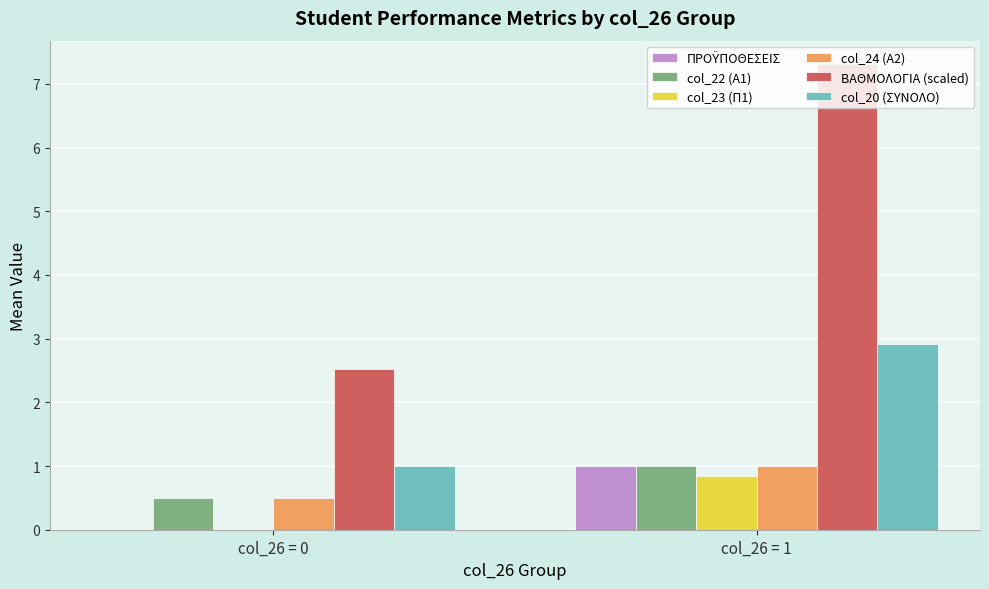

How many distinct data groups are displayed?

6